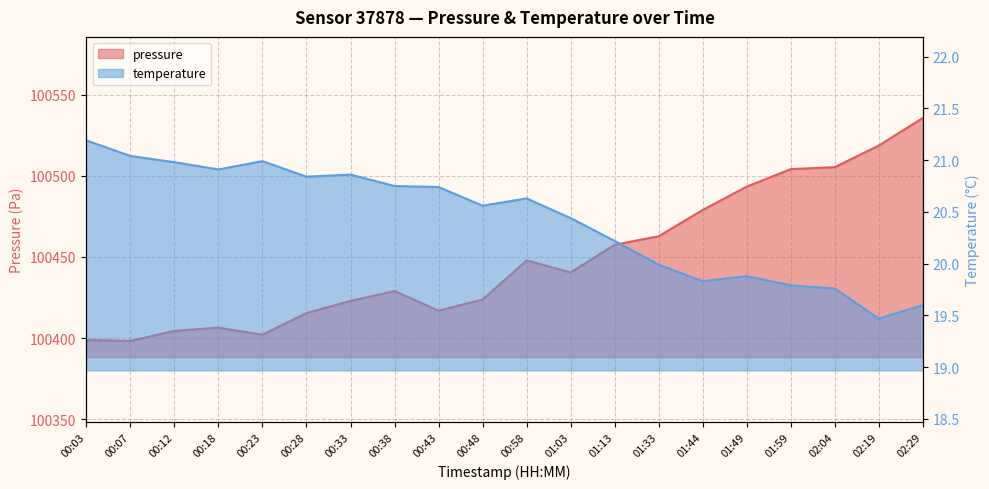

How many interior local peaks does the temperature series have?

4